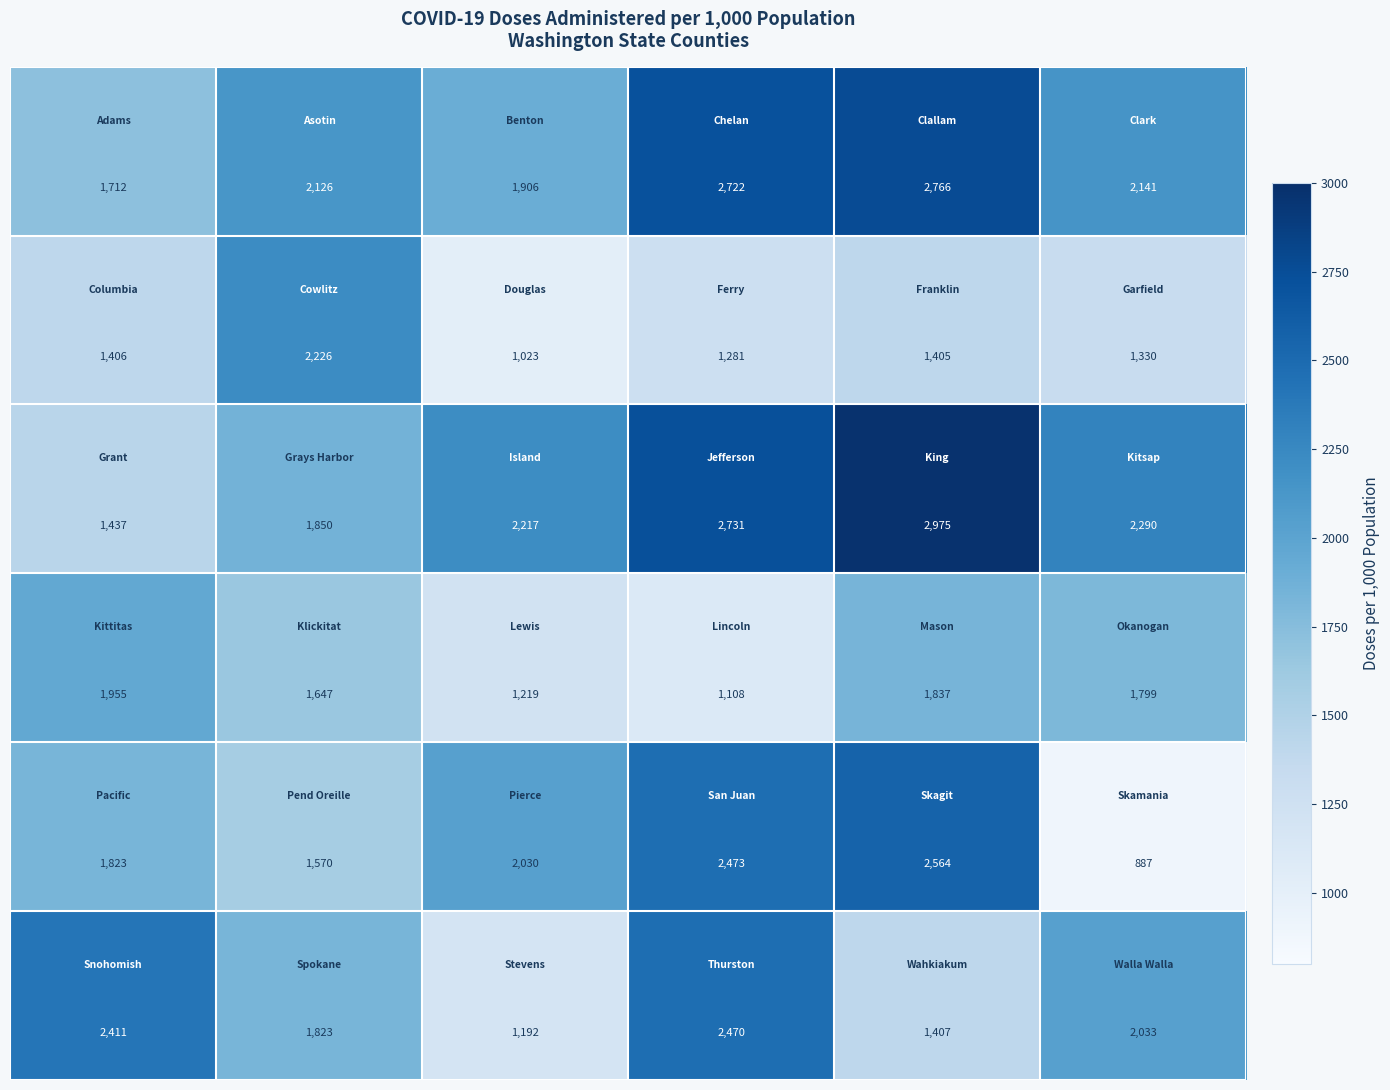

What is the smallest value displayed?

887